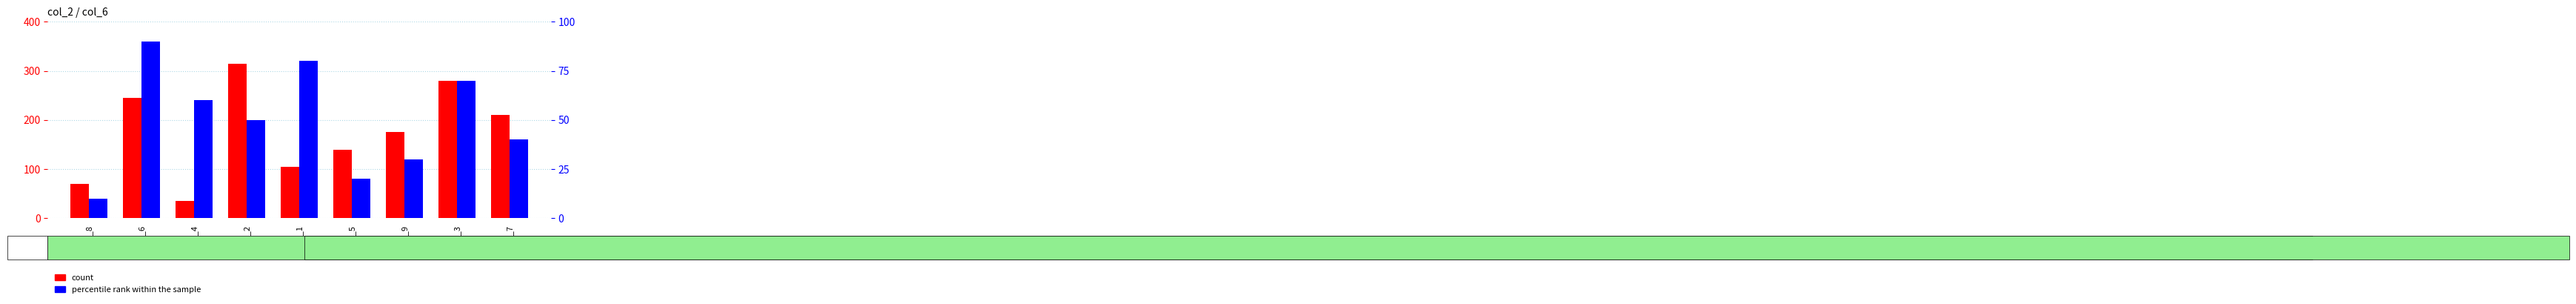

True or false: count has a value of 98 at col_8.

False